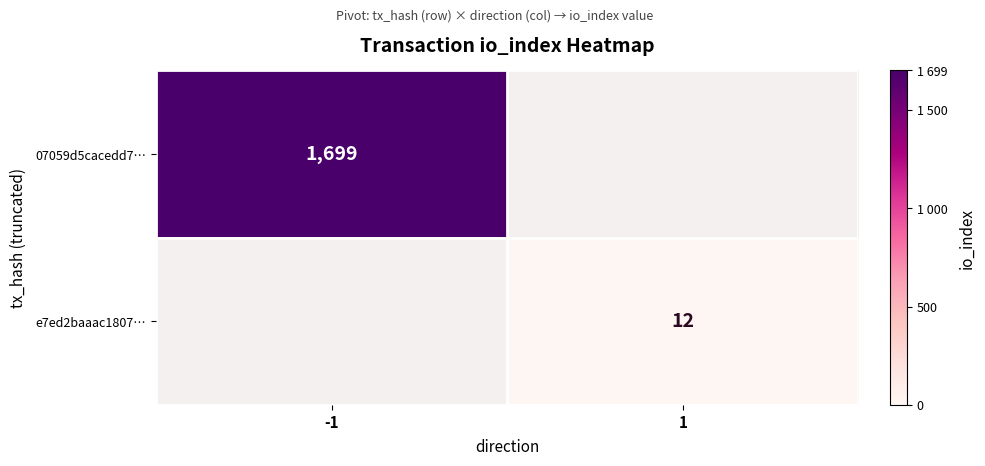

Is it true that 07059d5cacedd7… equals 1699 at -1?

True